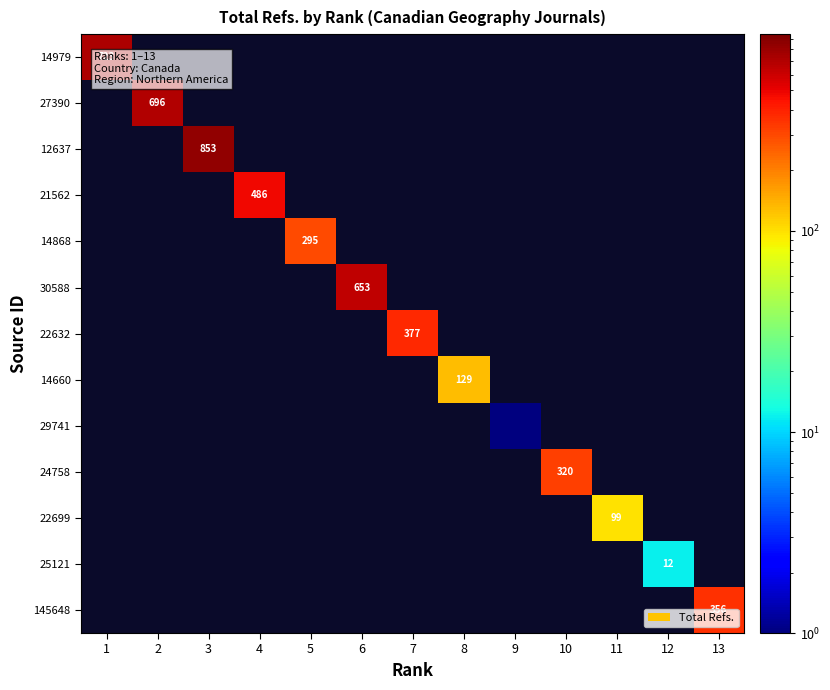

What is the maximum value for 14979?

723.0